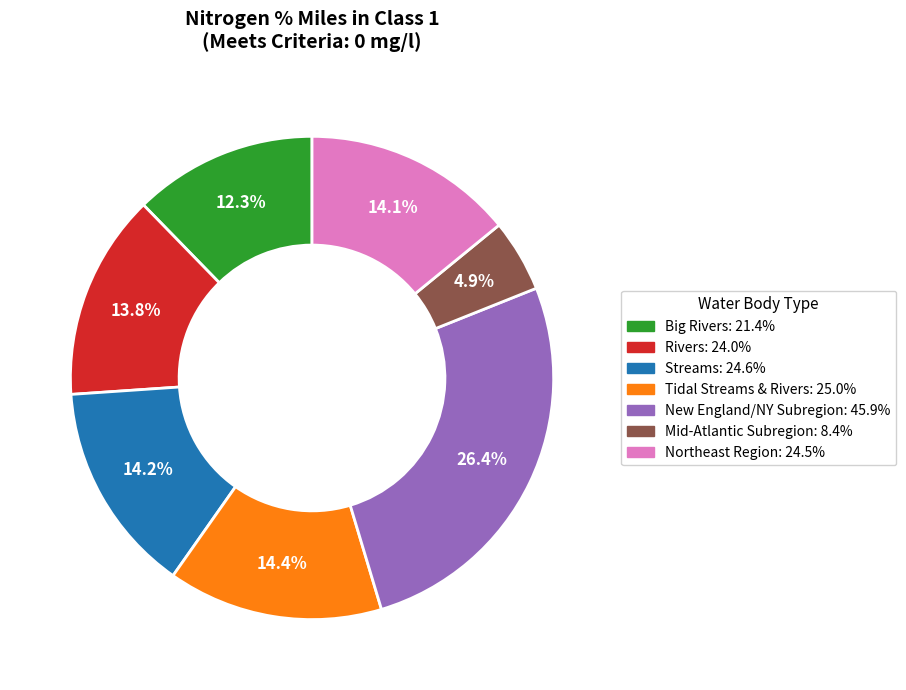

Approximately how many times larger is the value at Tidal Streams & Rivers compared to Big Rivers?

1.2